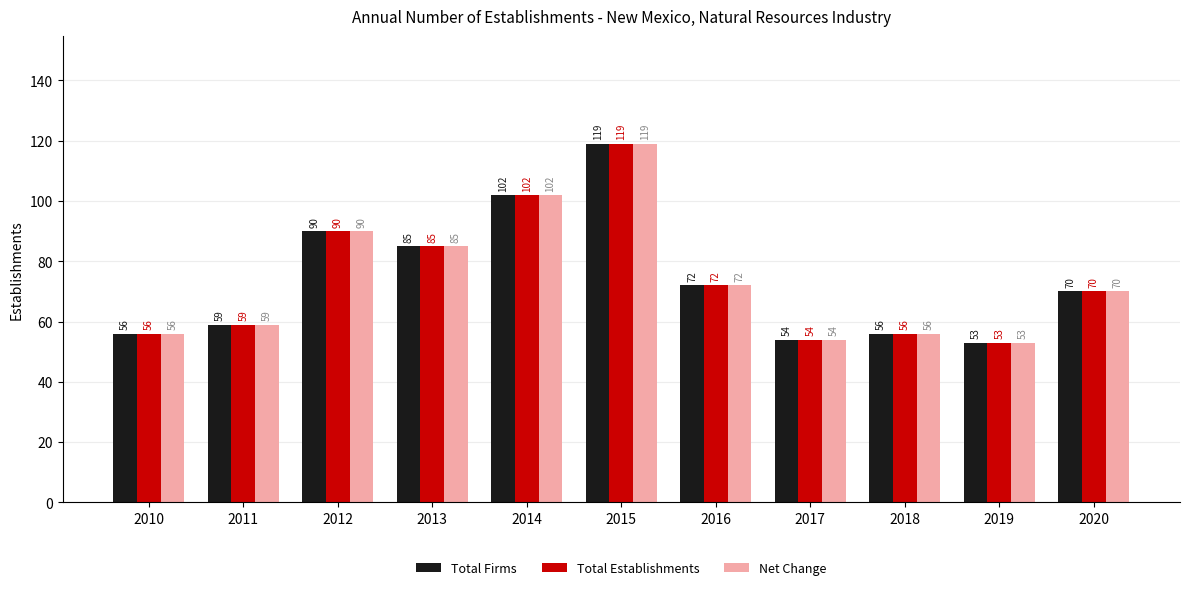

Where is Total Establishments nearest to the value 86?

2013